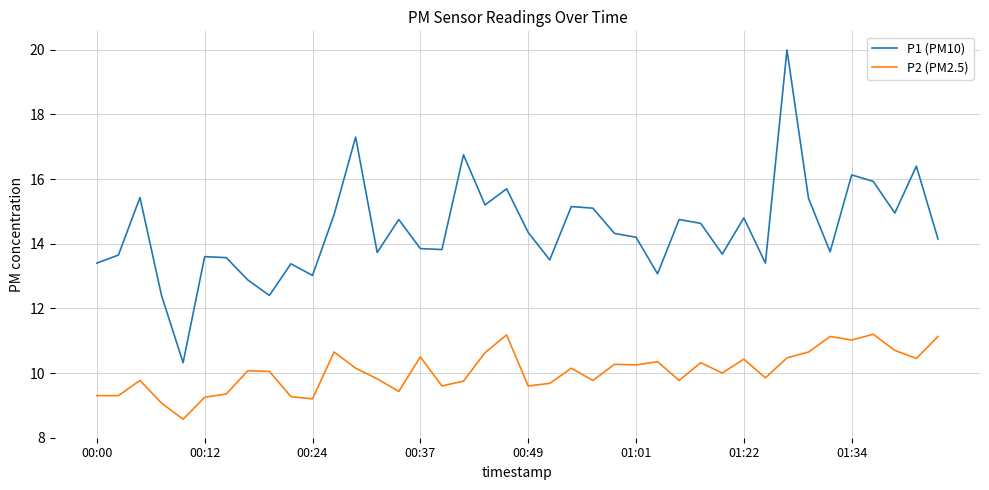

How many lines are shown in the chart?

2